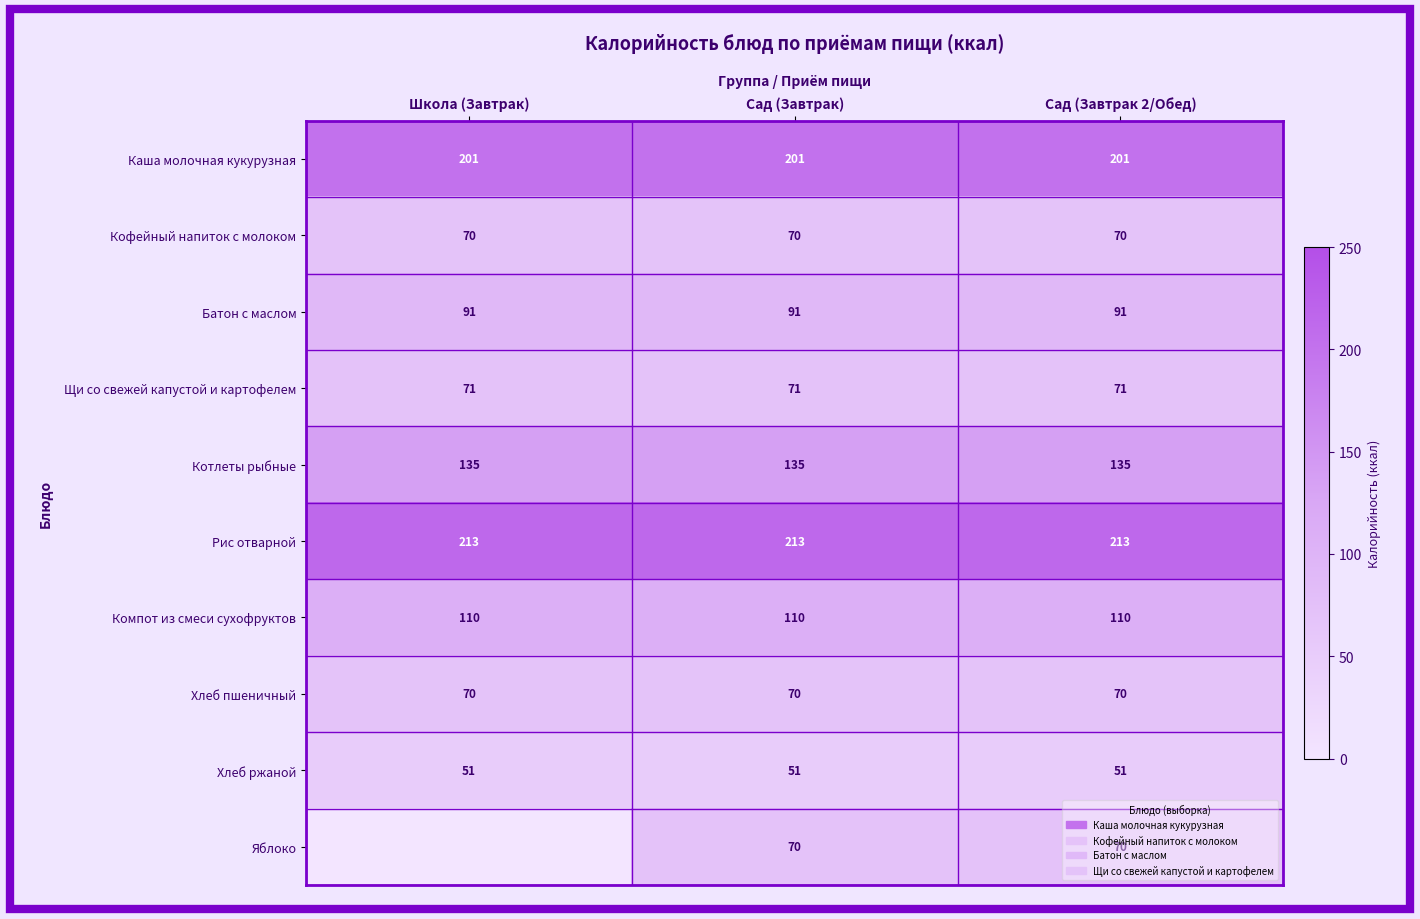

The Щи со свежей капустой и картофелем series shows 21.8 at Сад (Завтрак). True or false?

False